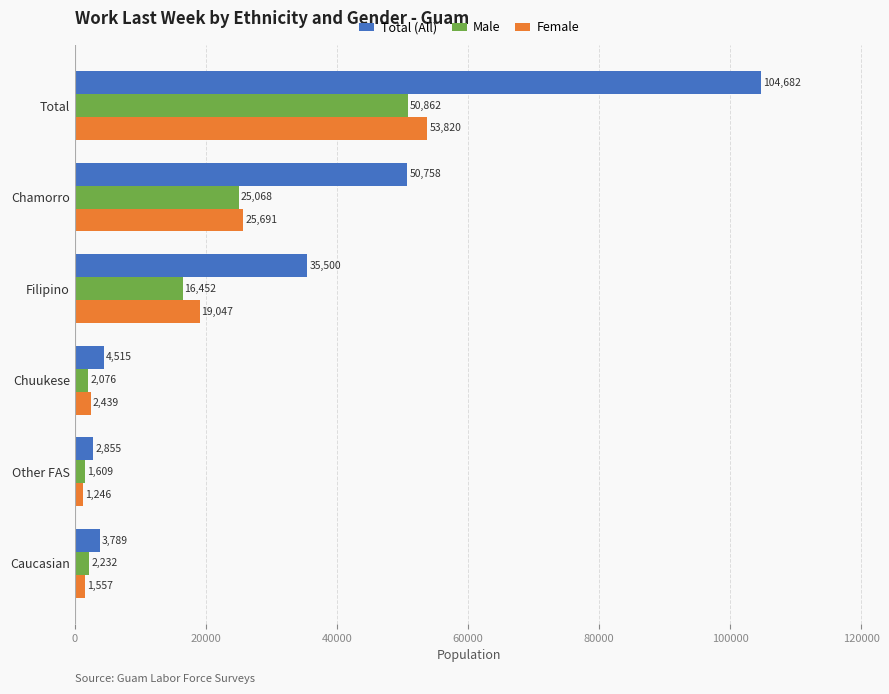

Is it true that Total (All) equals 172366 at Total?

False